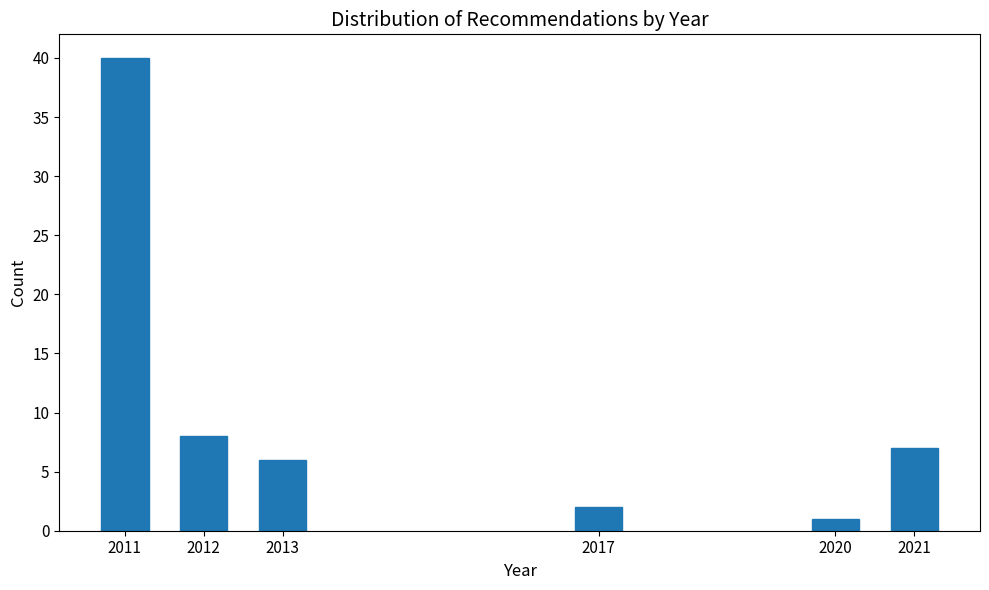

Reading left to right, extract all data points from this chart.

2011=40	2012=8	2013=6	2017=2	2020=1	2021=7